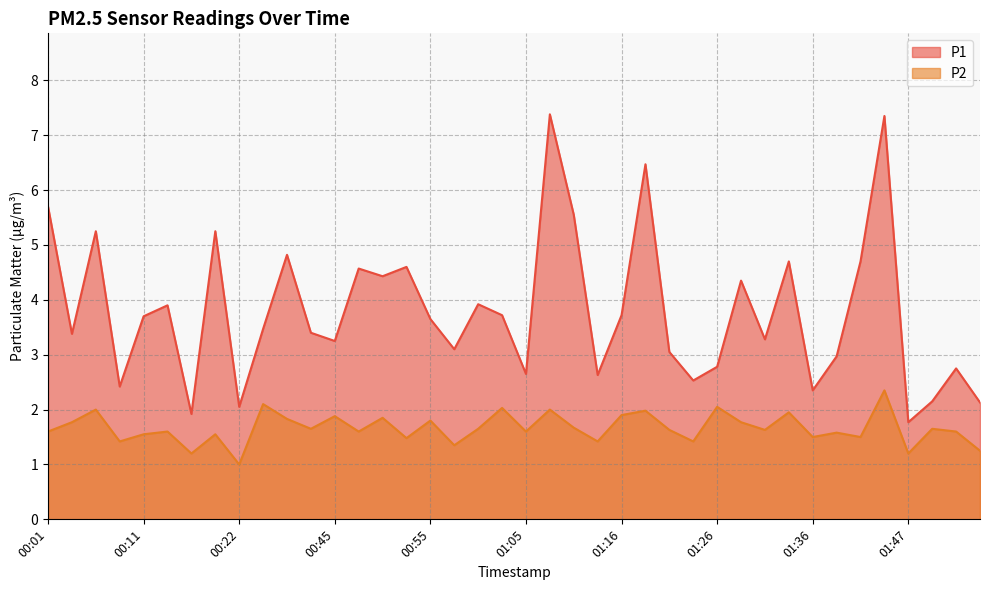

What is the label of the 13th point from the left?

00:45